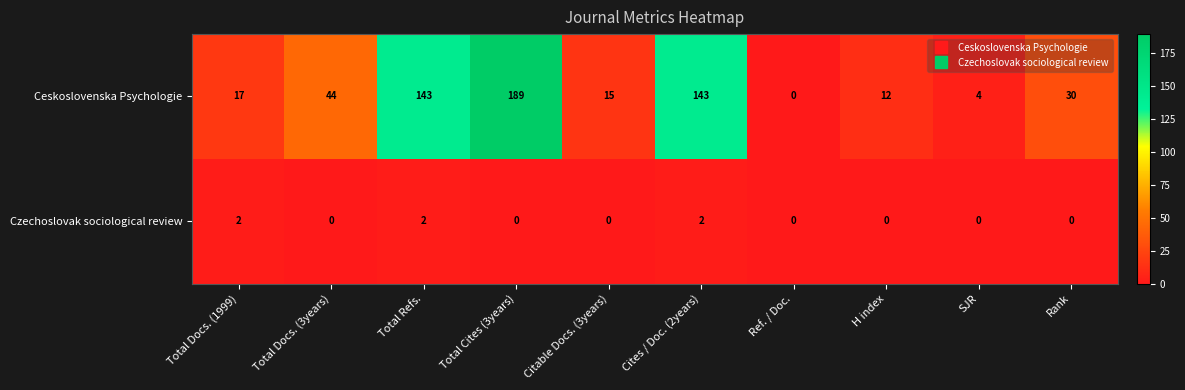

The value of Czechoslovak sociological review at Citable Docs. (3years) is 0. True or false?

True